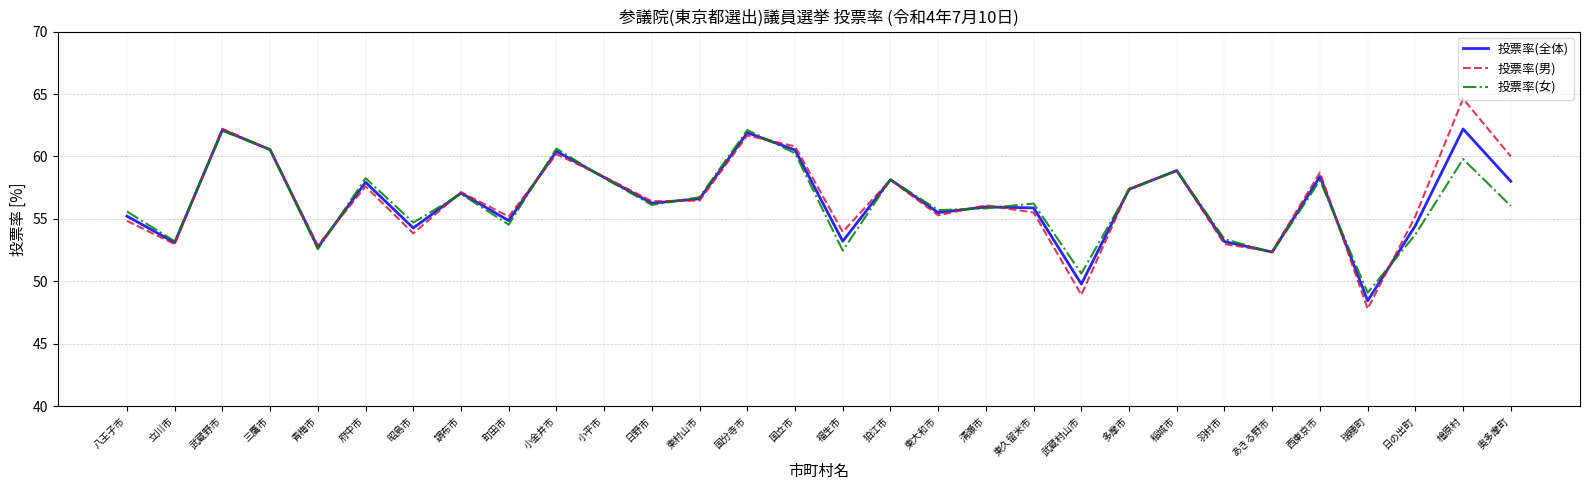

After their last crossing, which series has the higher values: 投票率(女) or 投票率(男)?

投票率(男)